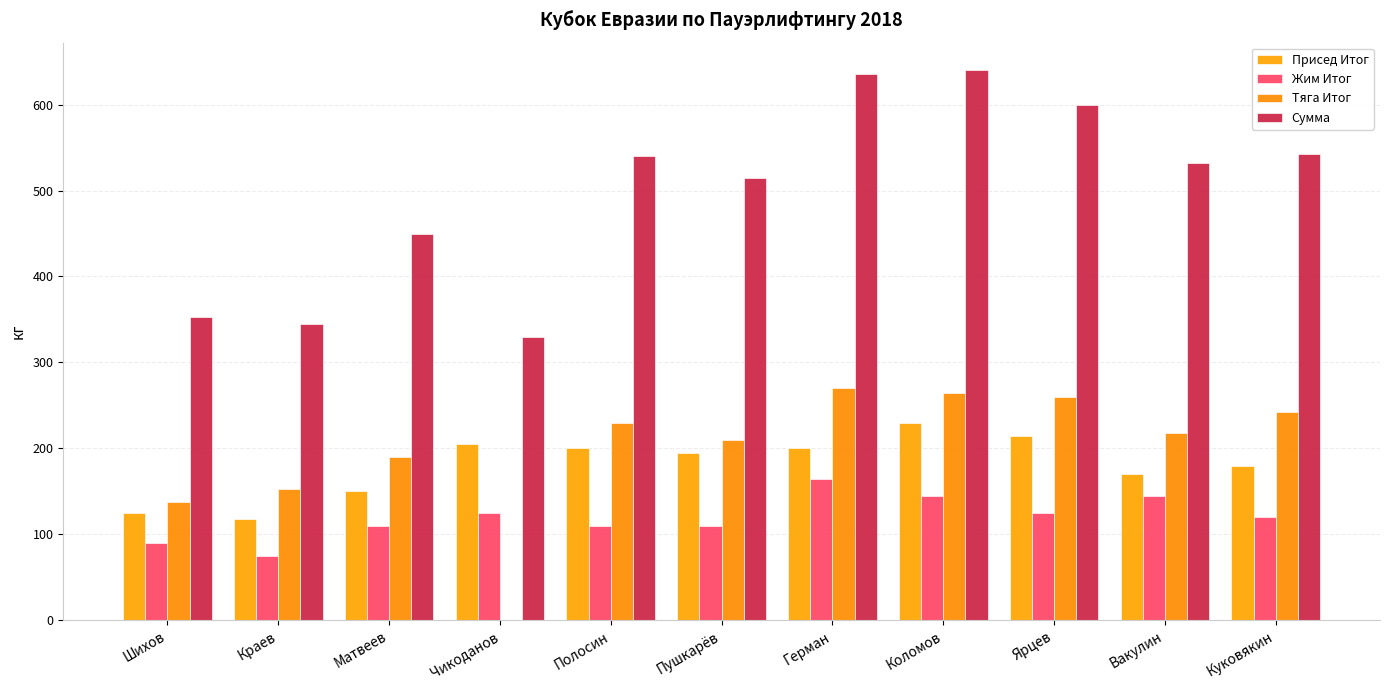

Which series has the widest spread of values?

Сумма